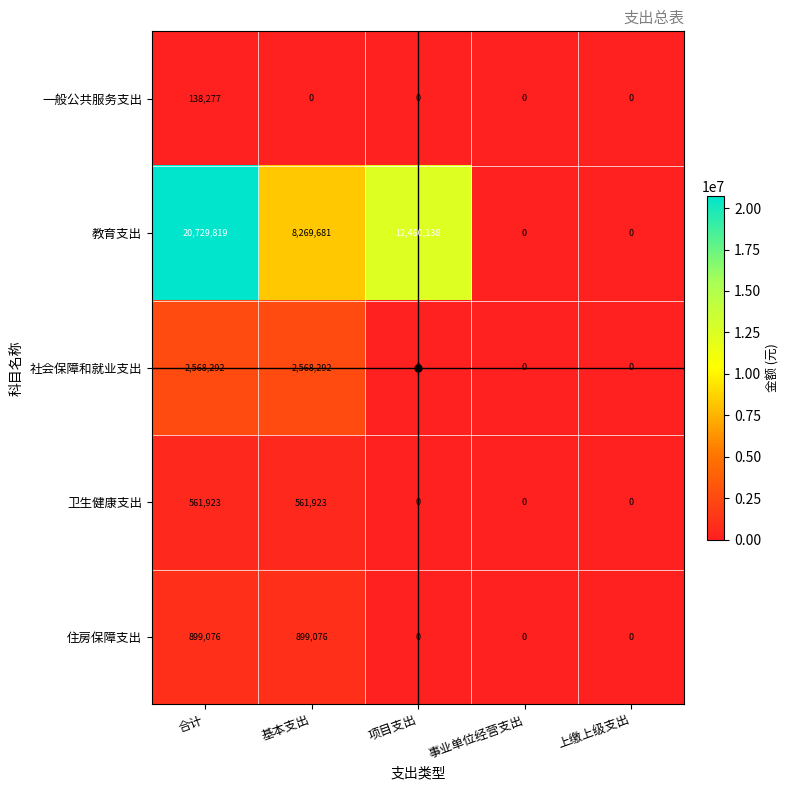

How many series are shown in this chart?

5